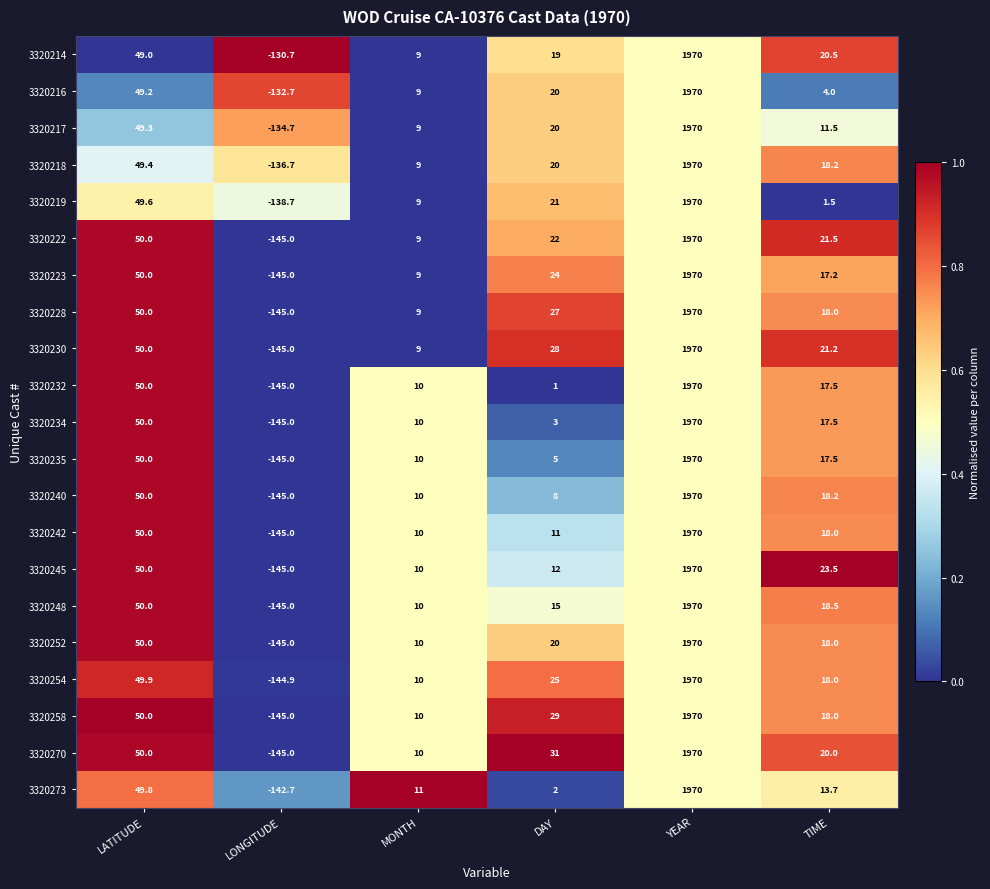

At how many categories does at least one series exceed 0?

5